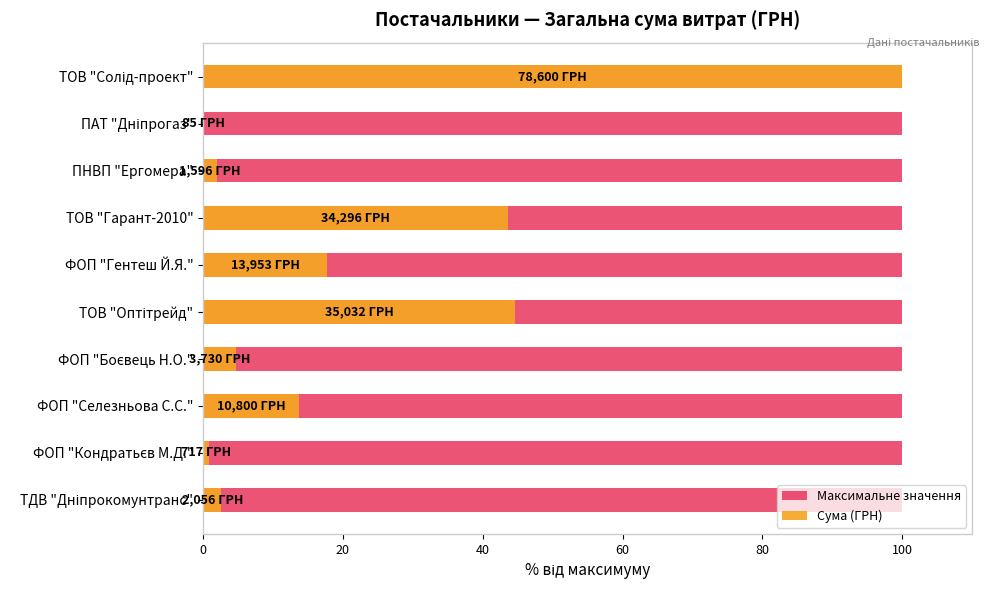

Which series has the widest spread of values?

Сума (ГРН)